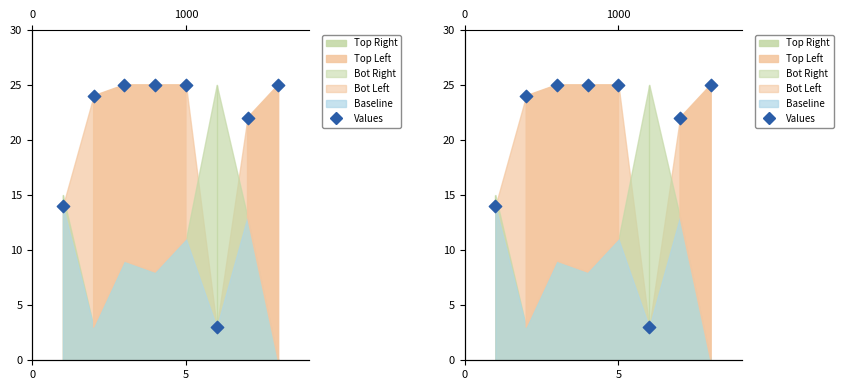

Between 4 and 5, which is larger?

4